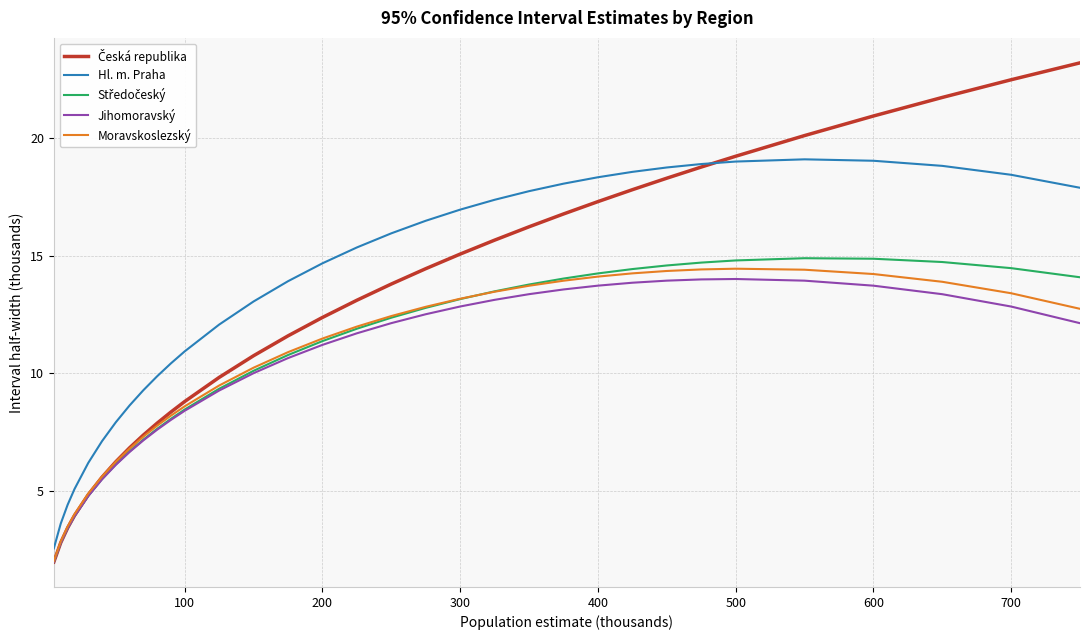

How many series are shown in this chart?

5